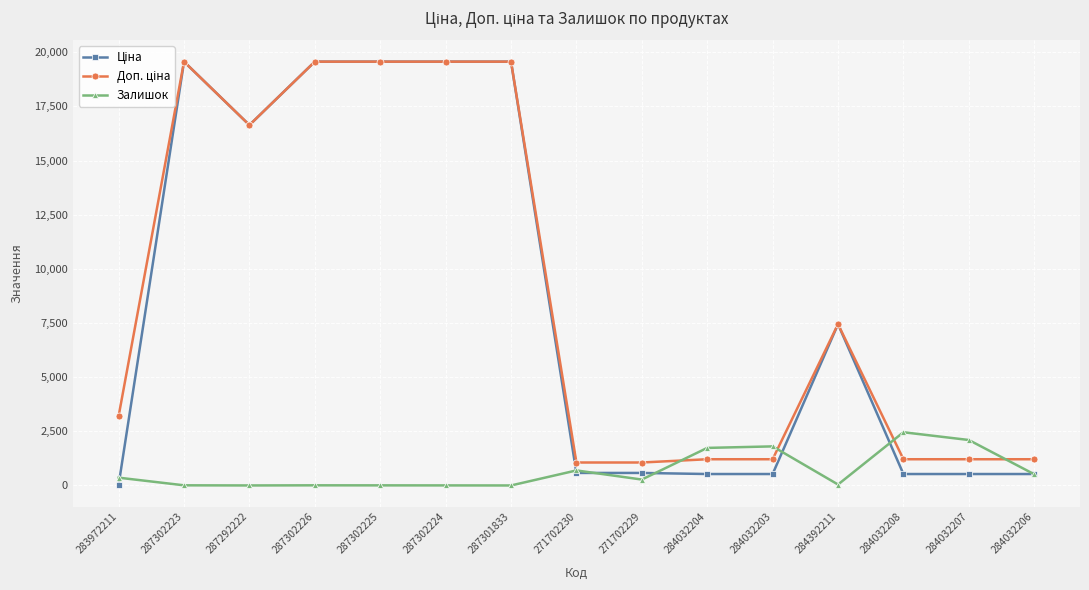

What is the label of the 14th point from the right?

287302223